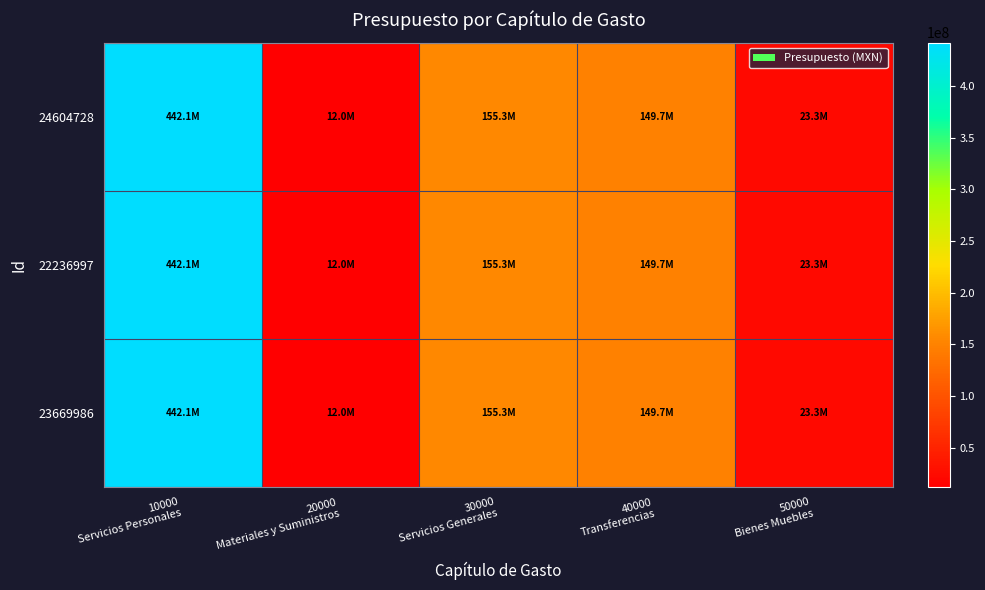

Rank the series by their maximum value, from highest to lowest.

24604728, 22236997, 23669986